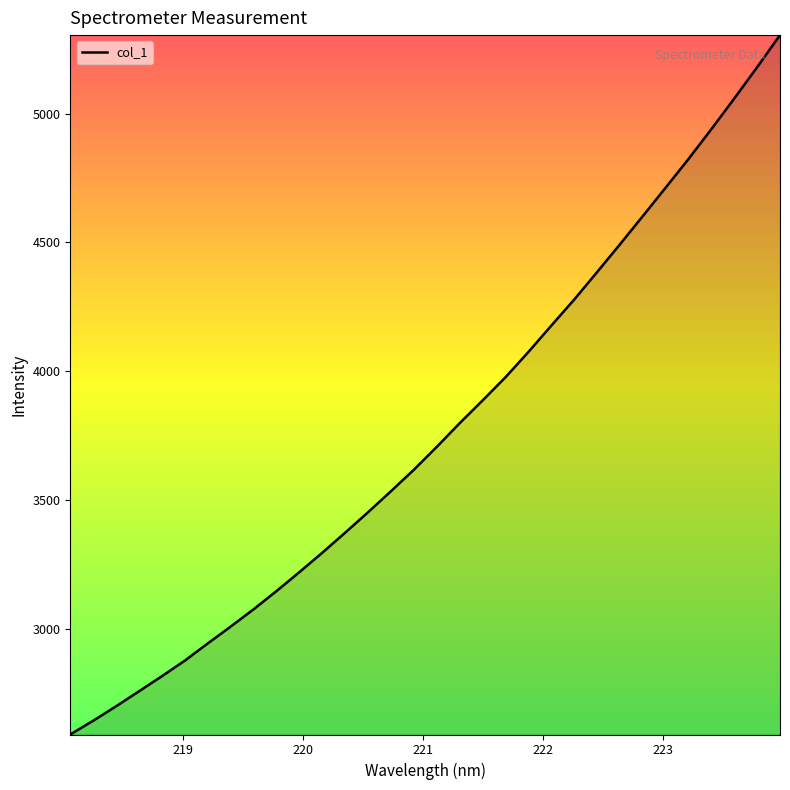

What is the difference between the maximum and second lowest values?

2660.9